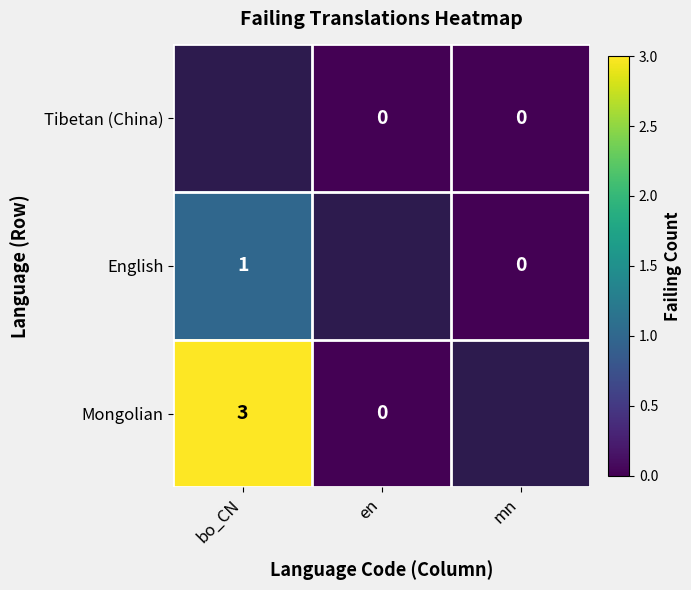

Is it true that English equals 0 at bo_CN?

False